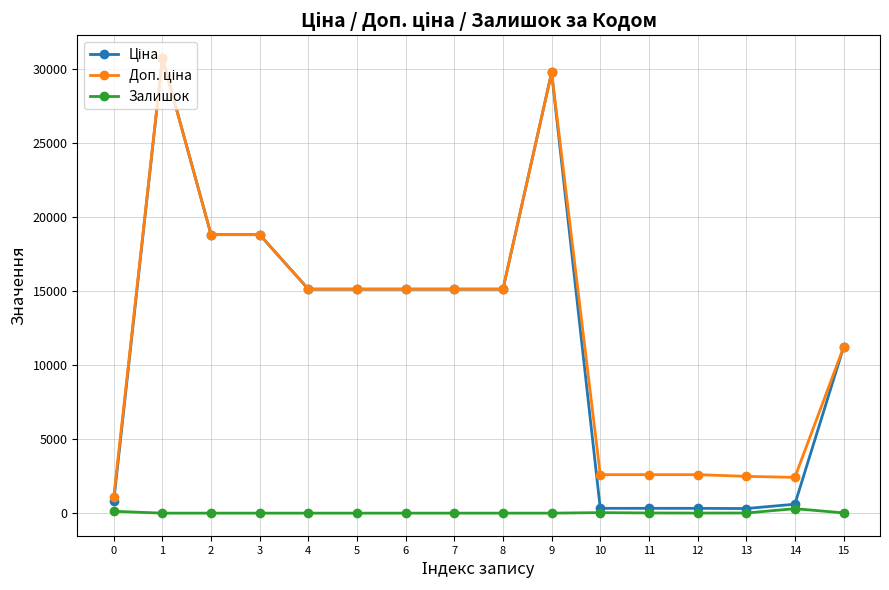

What is the spread (max minus min) of values at 14?

2112.8